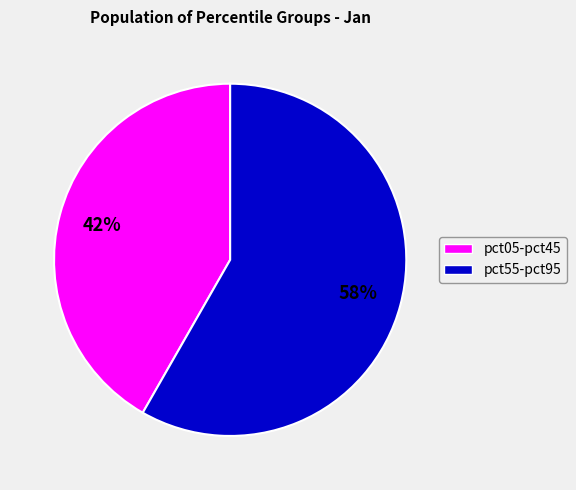

How many segments does this pie chart have?

2